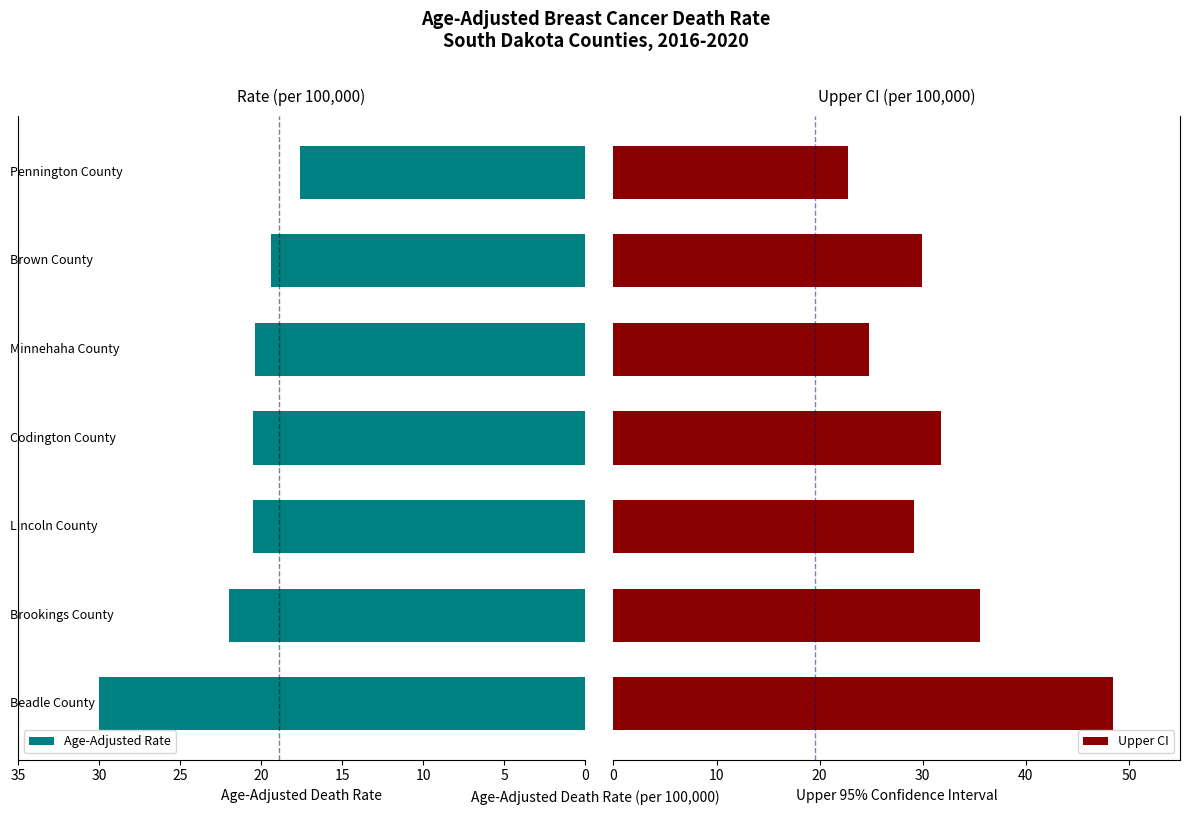

What is the difference between the maximum and minimum values in the Age-Adjusted Rate series?

12.4